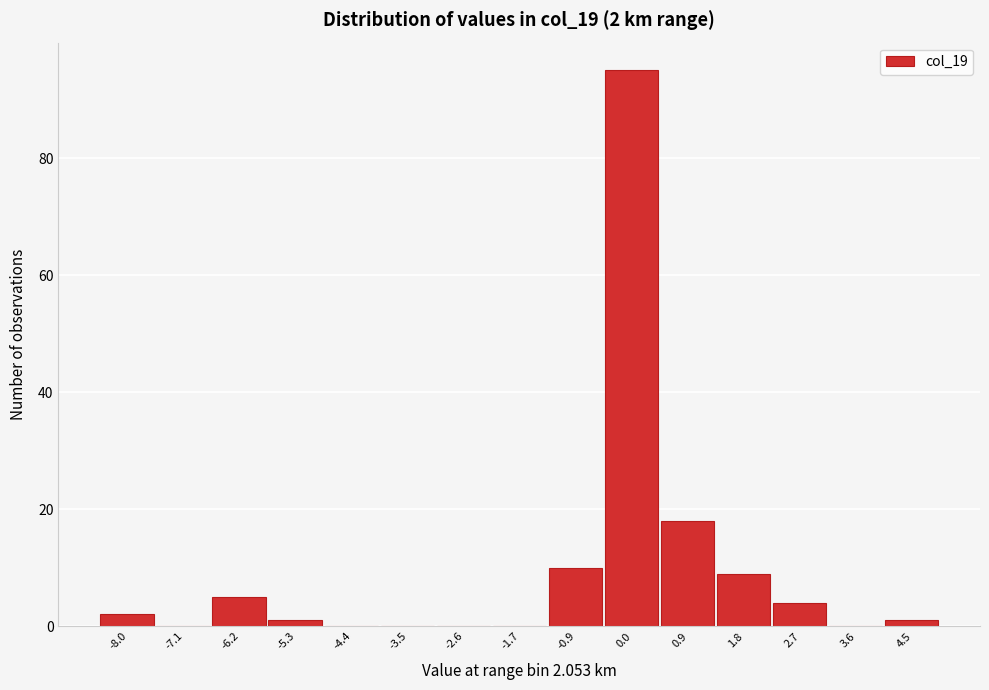

Reading left to right, extract all data points from this chart.

-8.0=2	-7.1=0	-6.2=5	-5.3=1	-4.4=0	-3.5=0	-2.6=0	-1.7=0	-0.9=10	0.0=95	0.9=18	1.8=9	2.7=4	3.6=0	4.5=1